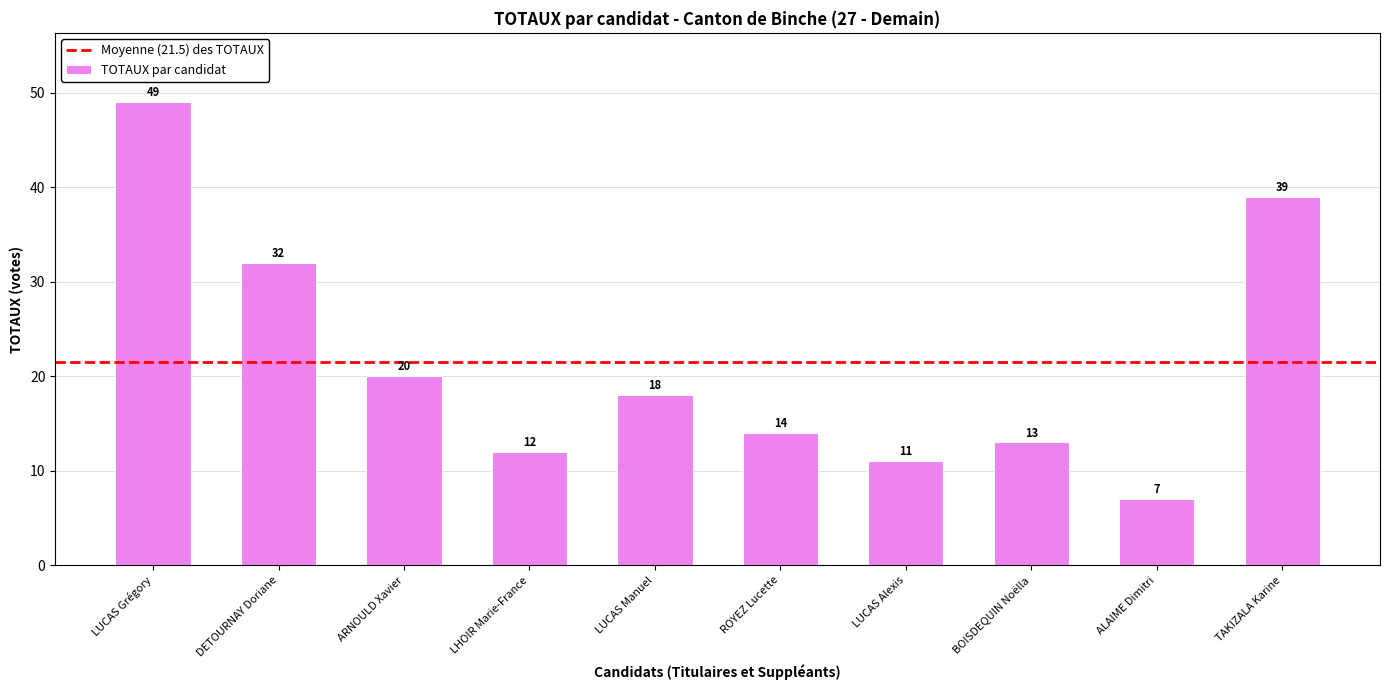

Count the number of data series in this chart.

1